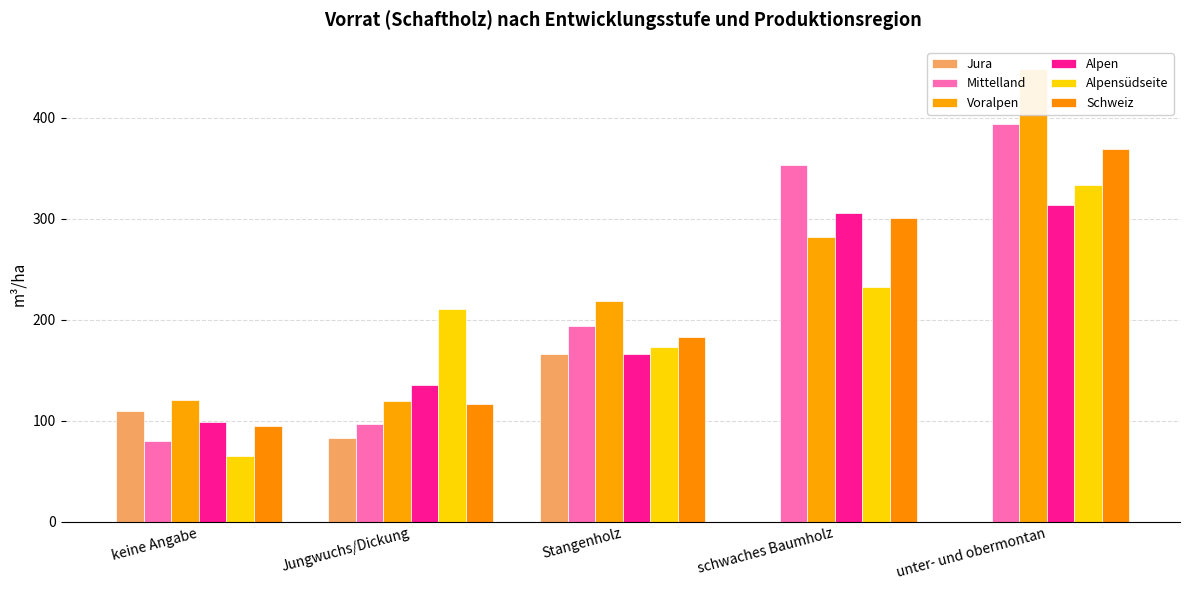

Is the value of Jura at schwaches Baumholz greater than the value of Mittelland at keine Angabe?

No